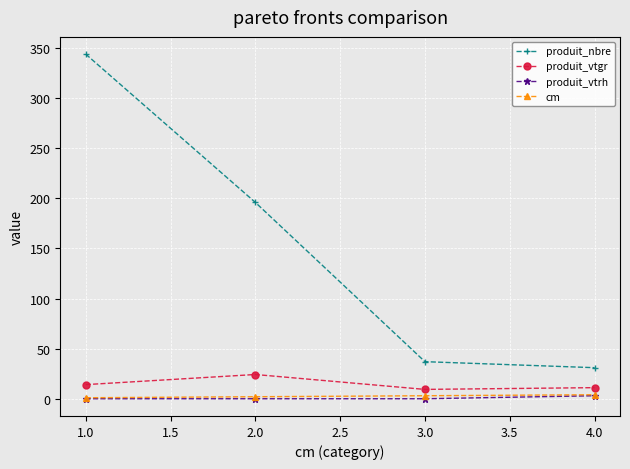

At which category is the sum across all series the highest?

1.0